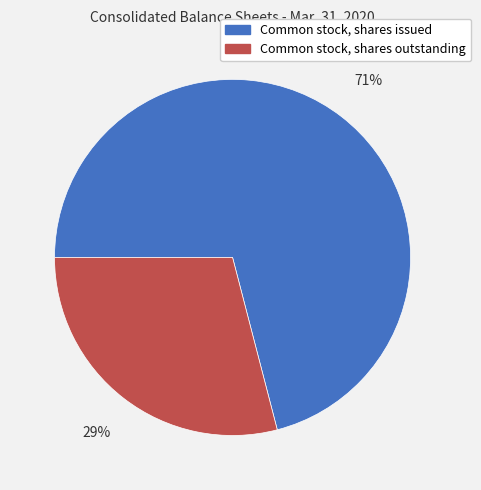

Between Common stock, shares issued and Common stock, shares outstanding, which is larger?

Common stock, shares issued